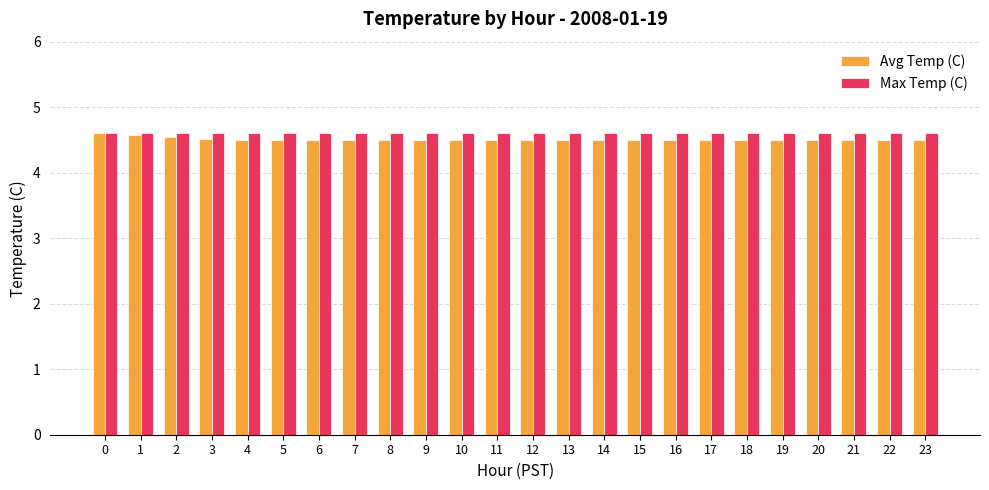

Is it true that Avg Temp (C) equals 7.8 at 6?

False